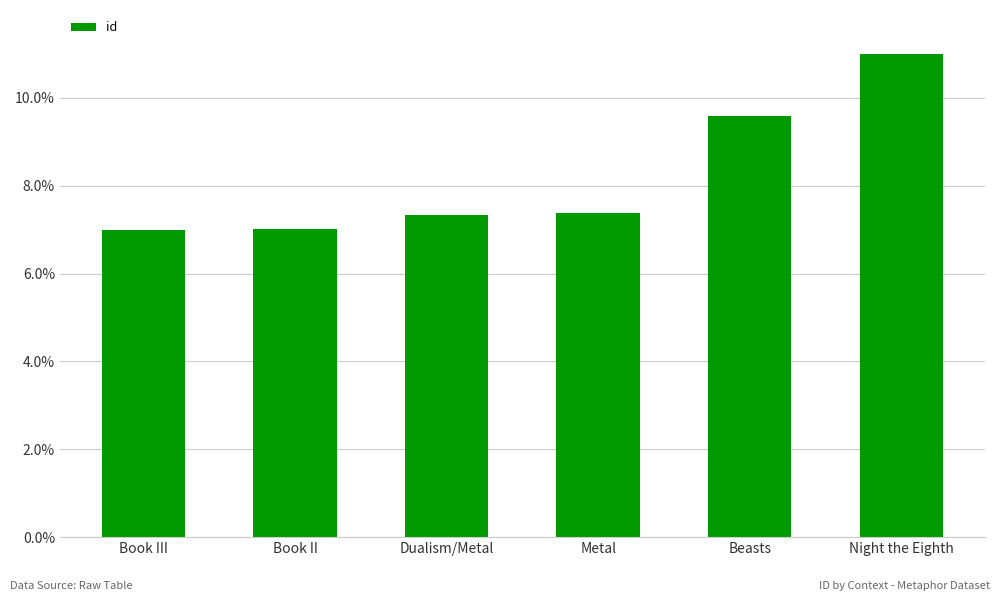

Between Book III and Night the Eighth, which is larger?

Night the Eighth